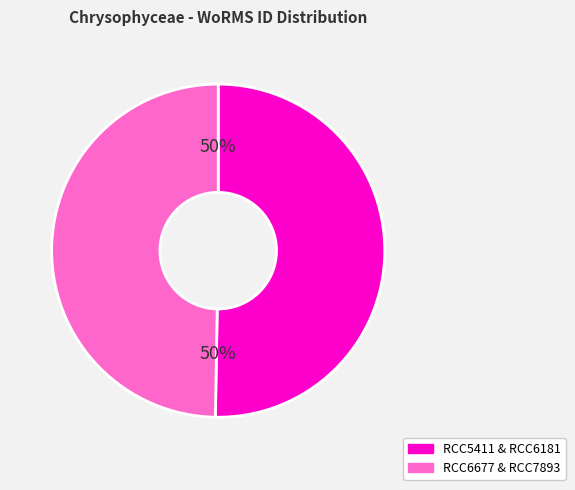

To the nearest percent, what is the average slice percentage?

50%